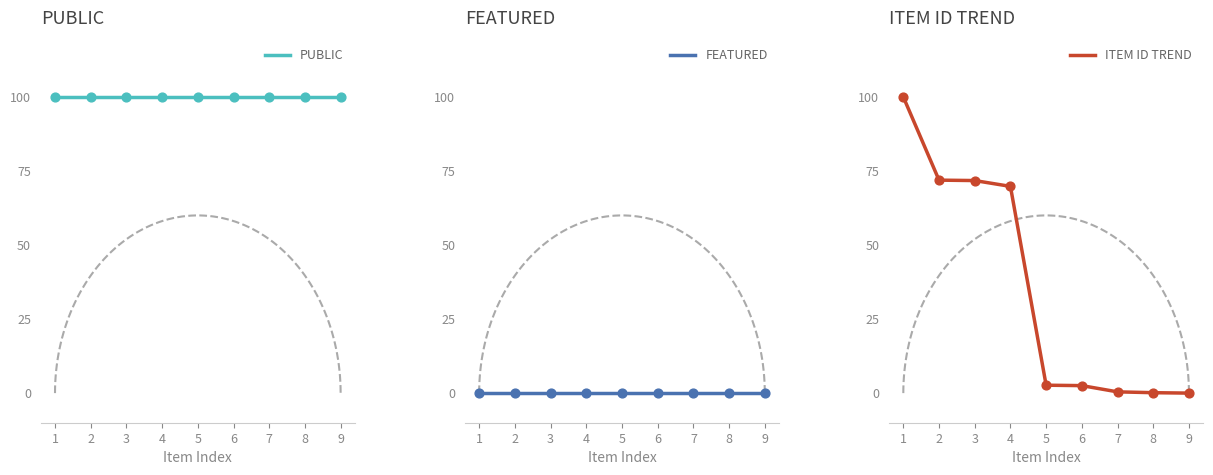

What is the total value across all series at 4?

169.8